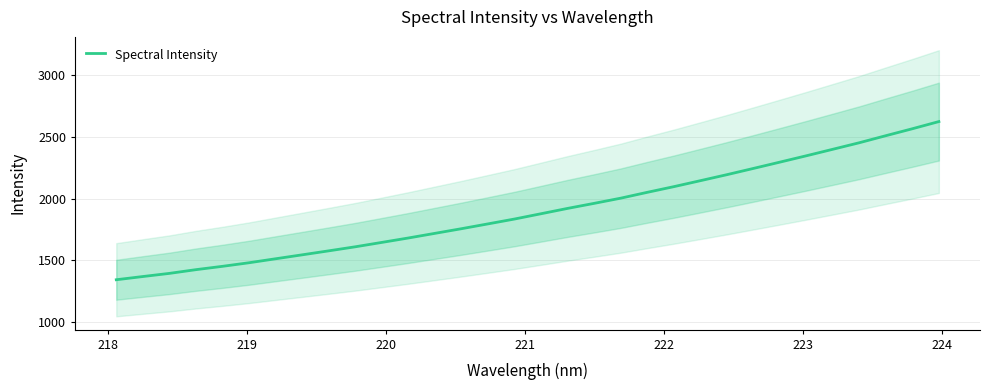

Reading right to left, list all the values displayed in this chart.

2621.7	2563.8	2507.7	2450.8	2398.0	2345.4	2293.9	2242.9	2192.5	2143.9	2095.7	2050.0	2002.8	1961.0	1920.3	1877.2	1834.4	1795.1	1756.2	1718.7	1681.2	1645.5	1610.0	1577.3	1545.1	1513.2	1481.2	1452.2	1425.3	1395.2	1369.7	1343.8